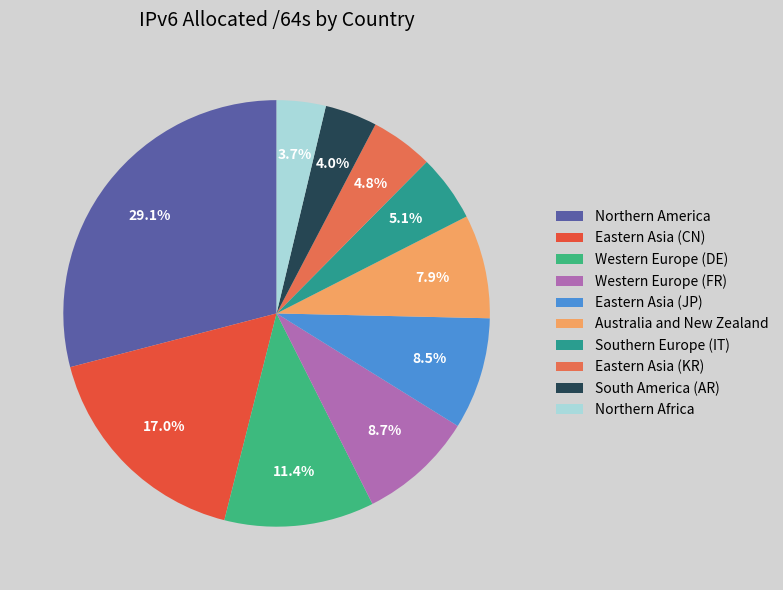

Is it true that Southern Europe (IT) is 5% of the pie?

True